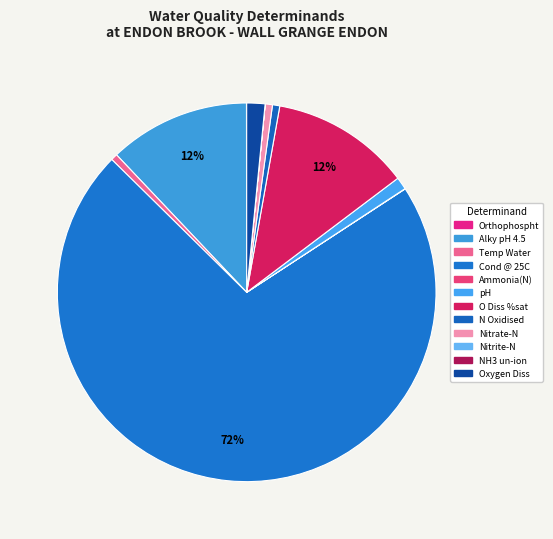

To the nearest percent, what is the average slice percentage?

8%